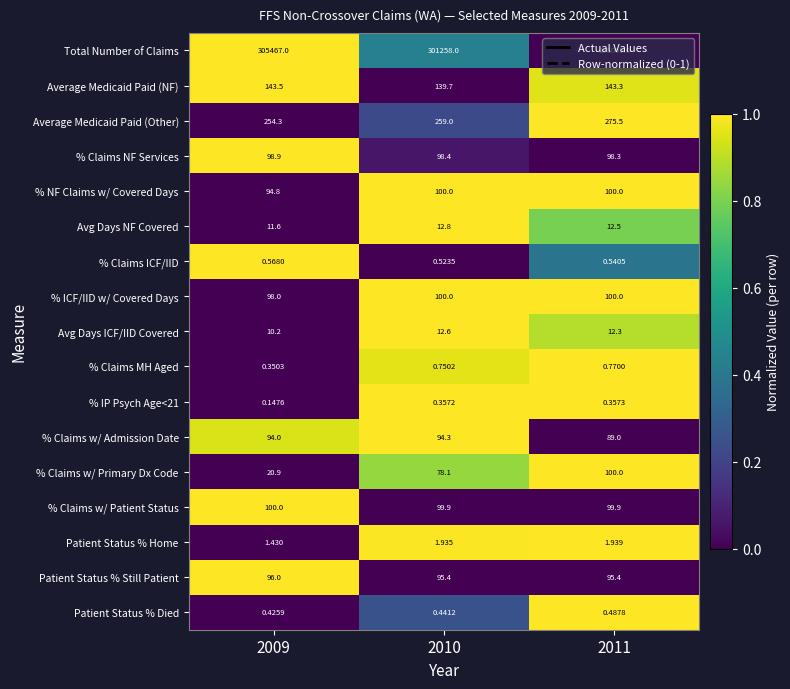

Between 2009 and 2011, which series saw the biggest shift?

Total Number of Claims